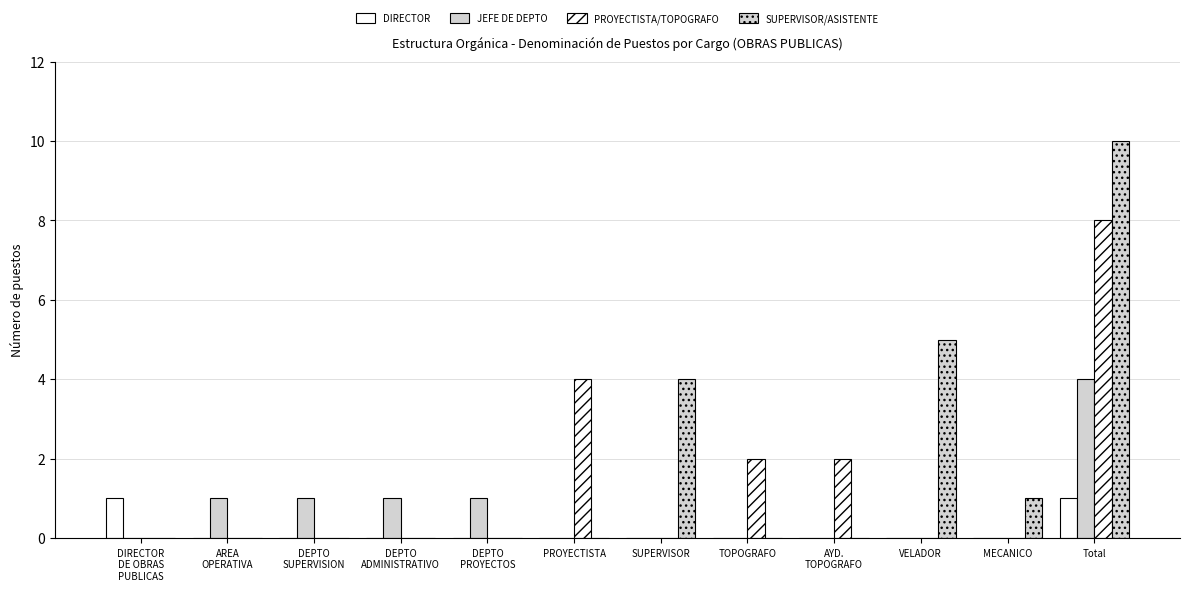

Reading right to left, list all the values displayed in this chart.

DIRECTOR: 1	0	0	0	0	0	0	0	0	0	0	1
JEFE DE DEPTO: 4	0	0	0	0	0	0	1	1	1	1	0
PROYECTISTA/TOPOGRAFO: 8	0	0	2	2	0	4	0	0	0	0	0
SUPERVISOR/ASISTENTE: 10	1	5	0	0	4	0	0	0	0	0	0